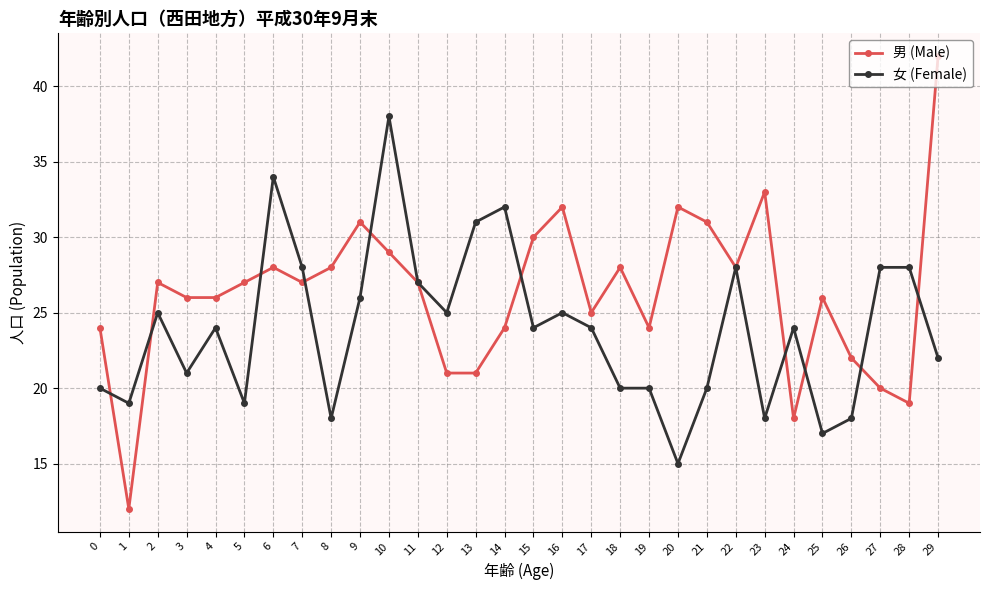

Is this an area chart (filled region under the line)?

No